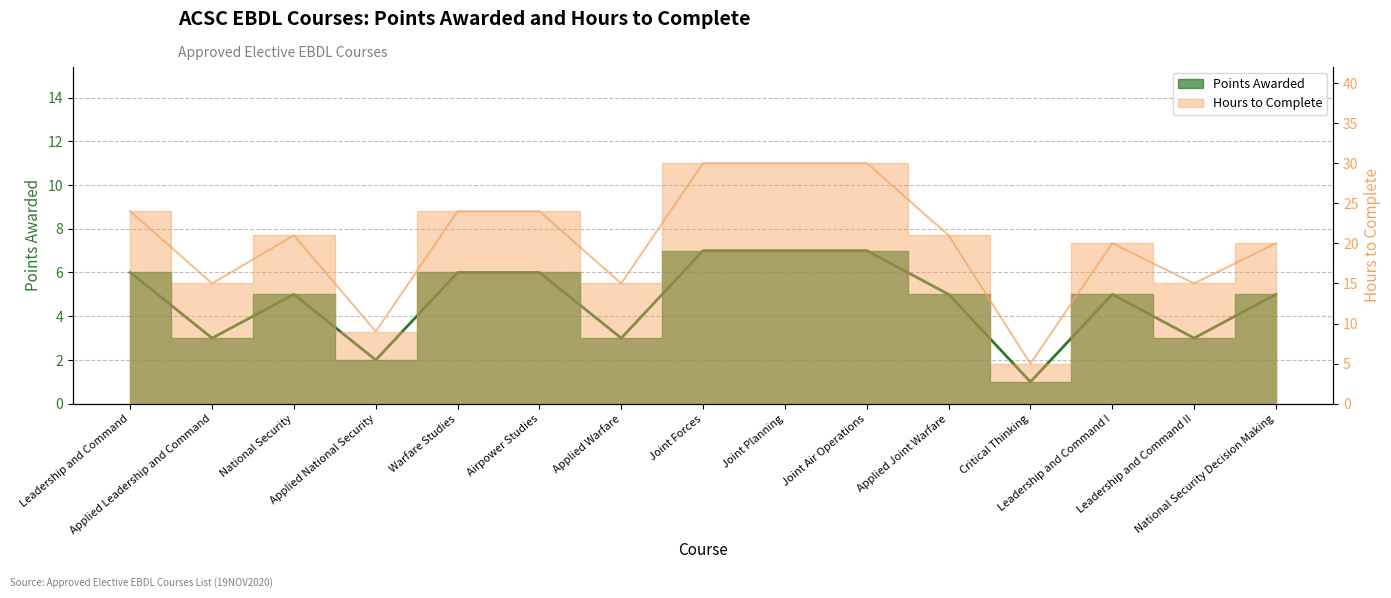

Which series has the largest range (max minus min)?

Hours to Complete